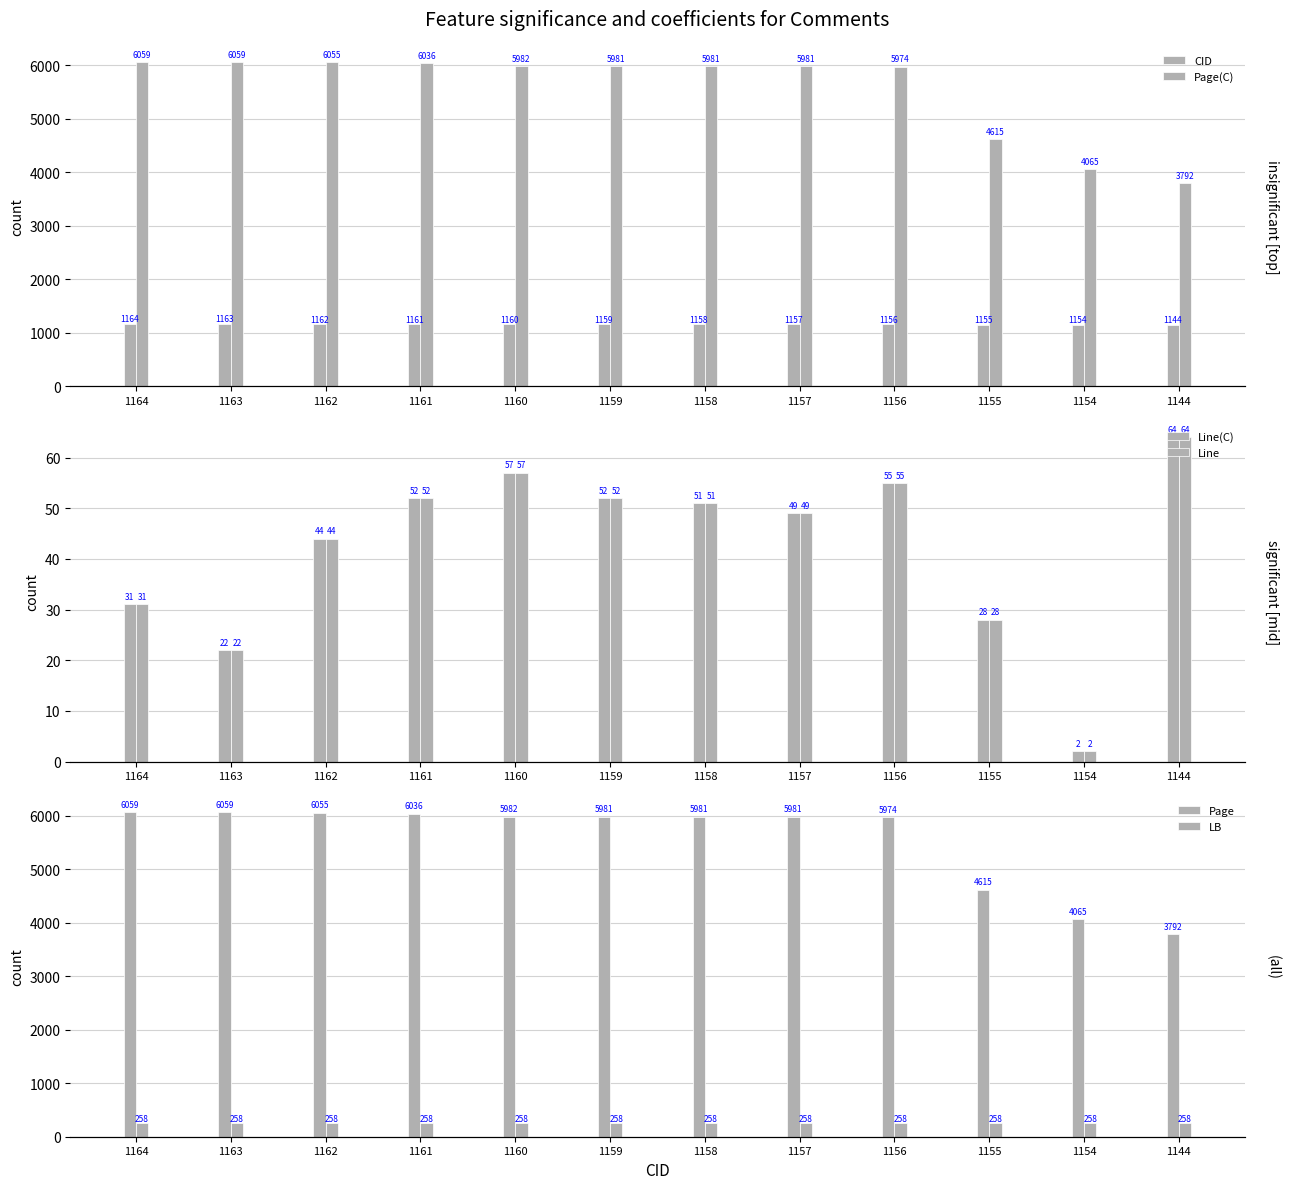

Does the chart contain any negative values?

No